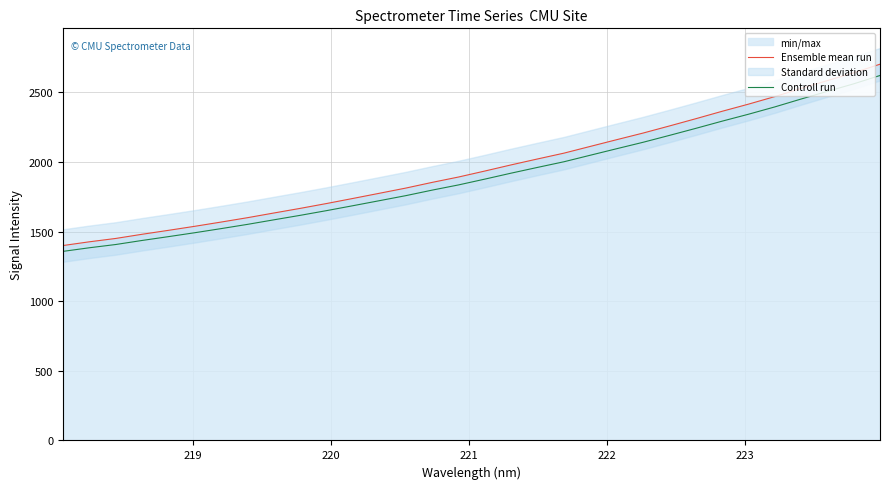

What is the highest value of the Controll run series?

2620.9